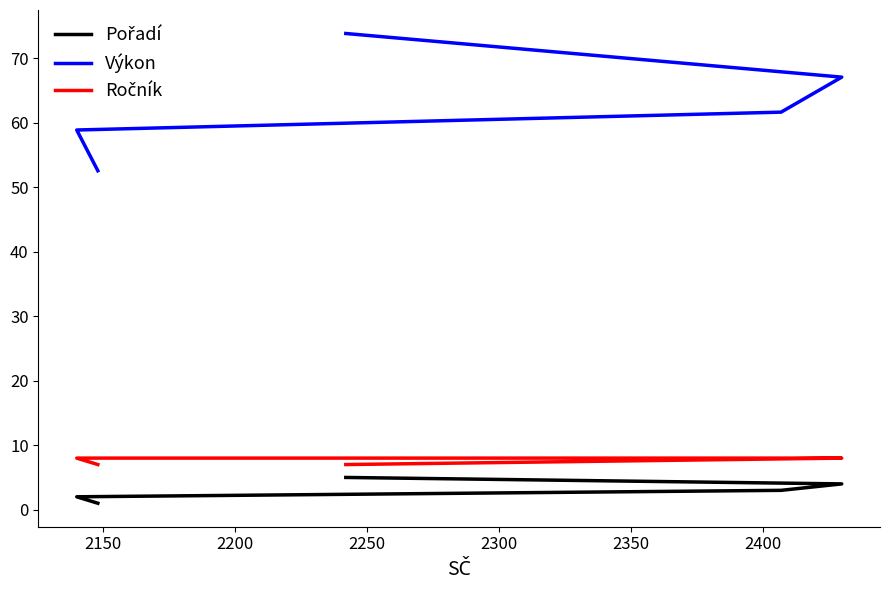

Reading right to left, extract all data points from this chart.

Pořadí: 5.0	4.0	3.0	2.0	1.0
Výkon: 73.9	67.1	61.7	58.9	52.6
Ročník: 7.0	8.0	8.0	8.0	7.0